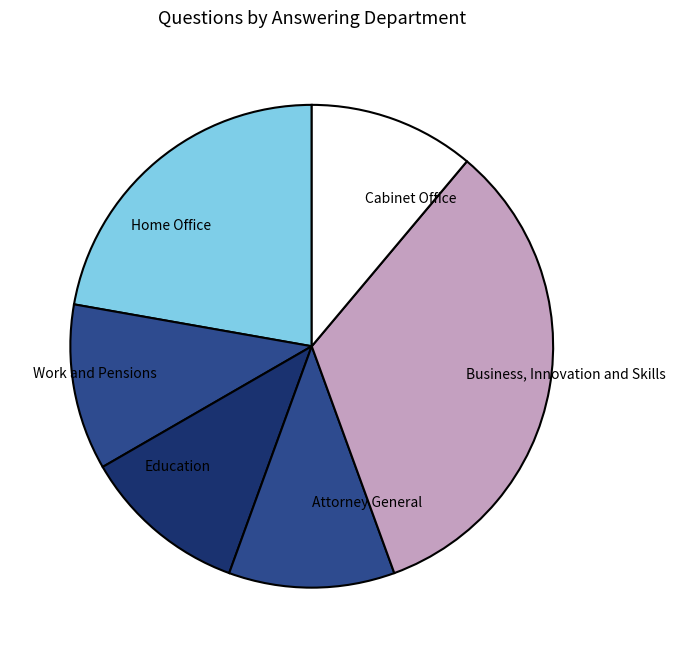

Which slice is the largest?

Business, Innovation and Skills